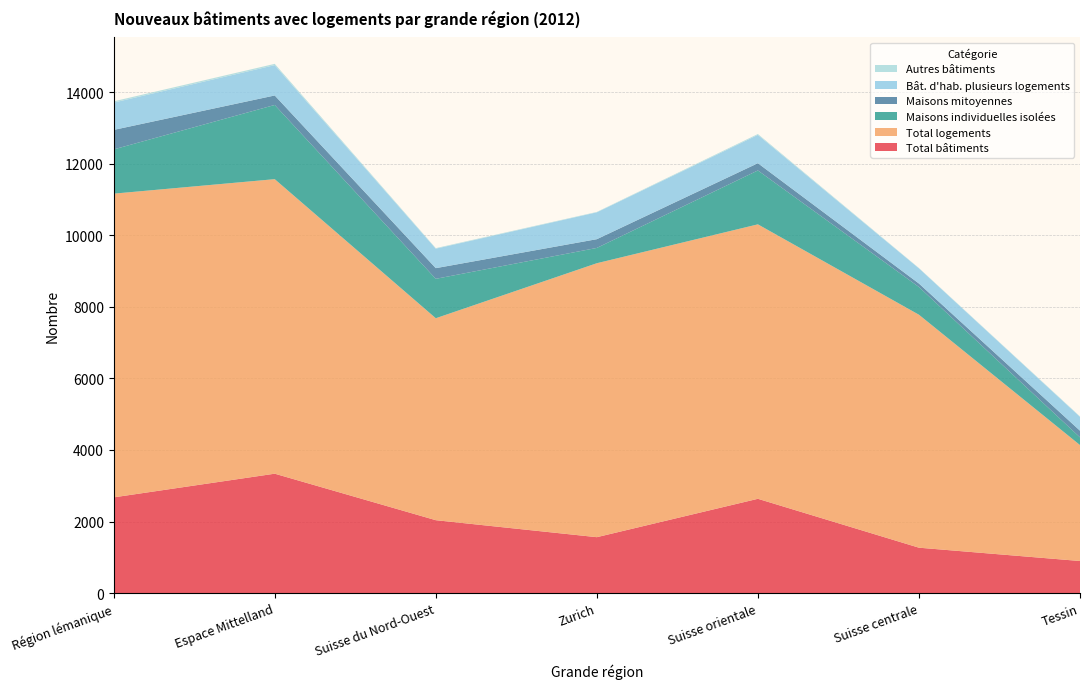

Reading right to left, extract all data points from this chart.

Total bâtiments: Tessin=896	Suisse centrale=1268	Suisse orientale=2635	Zurich=1562	Suisse du Nord-Ouest=2037	Espace Mittelland=3337	Région lémanique=2675
Total logements: Tessin=3241	Suisse centrale=6513	Suisse orientale=7673	Zurich=7659	Suisse du Nord-Ouest=5646	Espace Mittelland=8234	Région lémanique=8491
Maisons individuelles isolées: Tessin=216	Suisse centrale=776	Suisse orientale=1507	Zurich=428	Suisse du Nord-Ouest=1102	Espace Mittelland=2075	Région lémanique=1237
Maisons mitoyennes: Tessin=186	Suisse centrale=96	Suisse orientale=202	Zurich=244	Suisse du Nord-Ouest=298	Espace Mittelland=265	Région lémanique=545
Bât. d'hab. plusieurs logements: Tessin=387	Suisse centrale=425	Suisse orientale=792	Zurich=751	Suisse du Nord-Ouest=545	Espace Mittelland=848	Région lémanique=764
Autres bâtiments: Tessin=13	Suisse centrale=9	Suisse orientale=24	Zurich=11	Suisse du Nord-Ouest=15	Espace Mittelland=36	Région lémanique=35